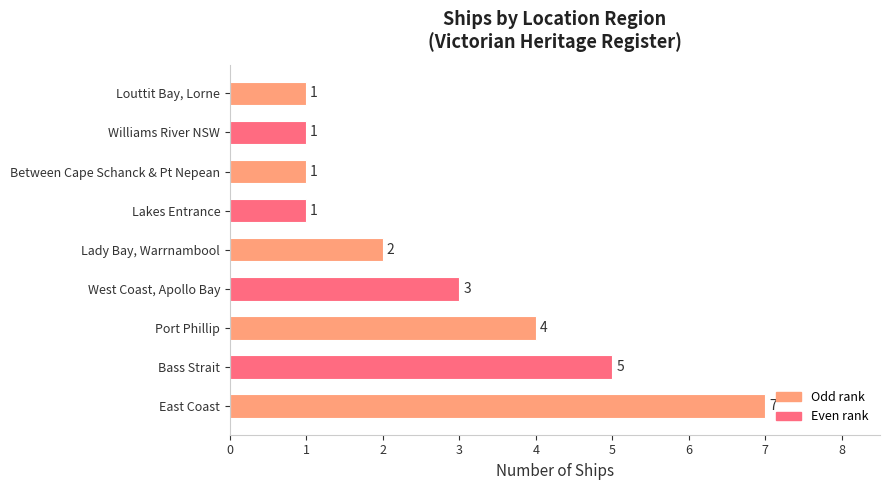

What is the value of the 6th bar from the left?

2